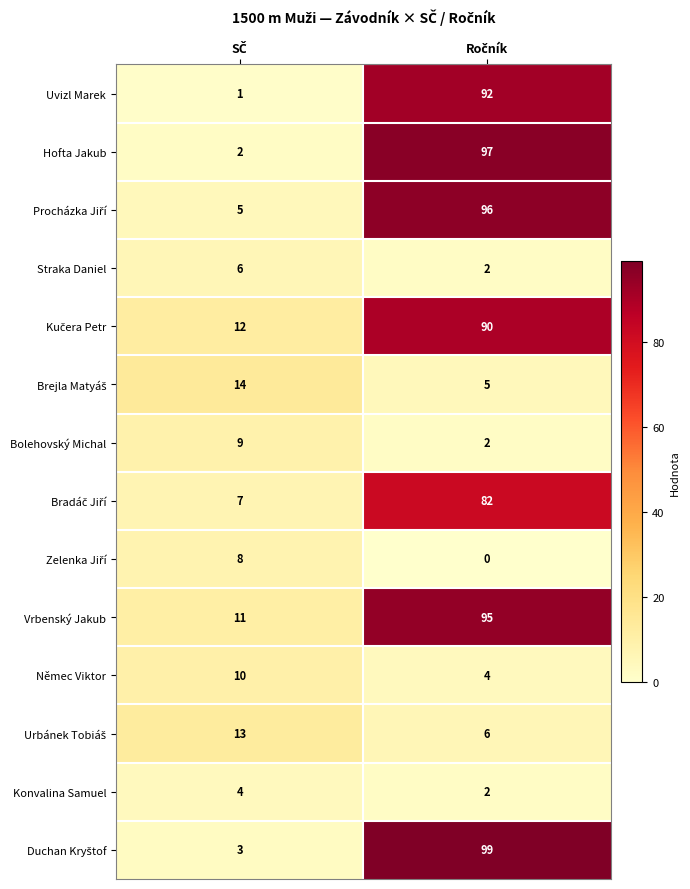

Count the number of data series in this chart.

14